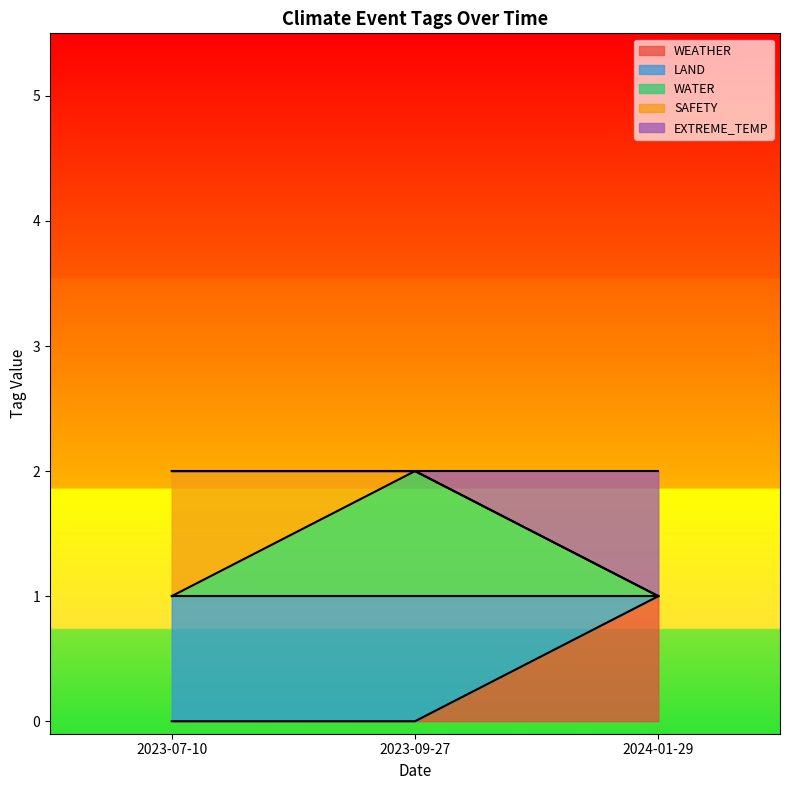

The LAND series shows 1 at 2023-07-10. True or false?

True